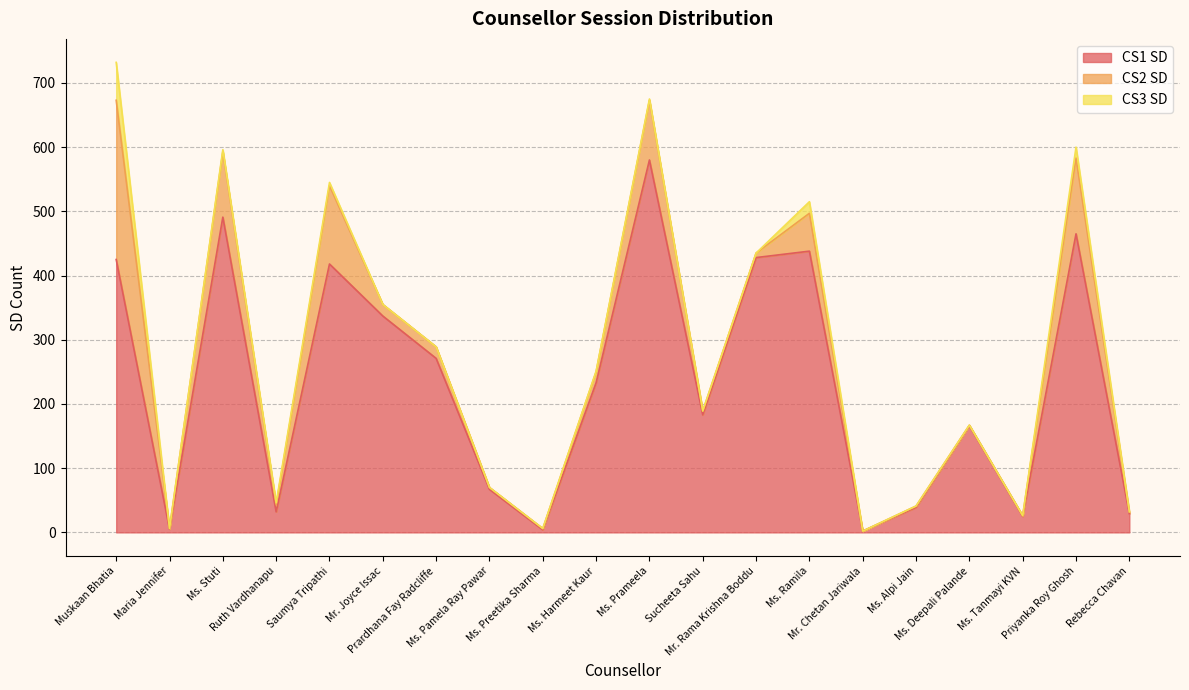

Which label corresponds to the smallest value in the chart?

Mr. Chetan Jariwala